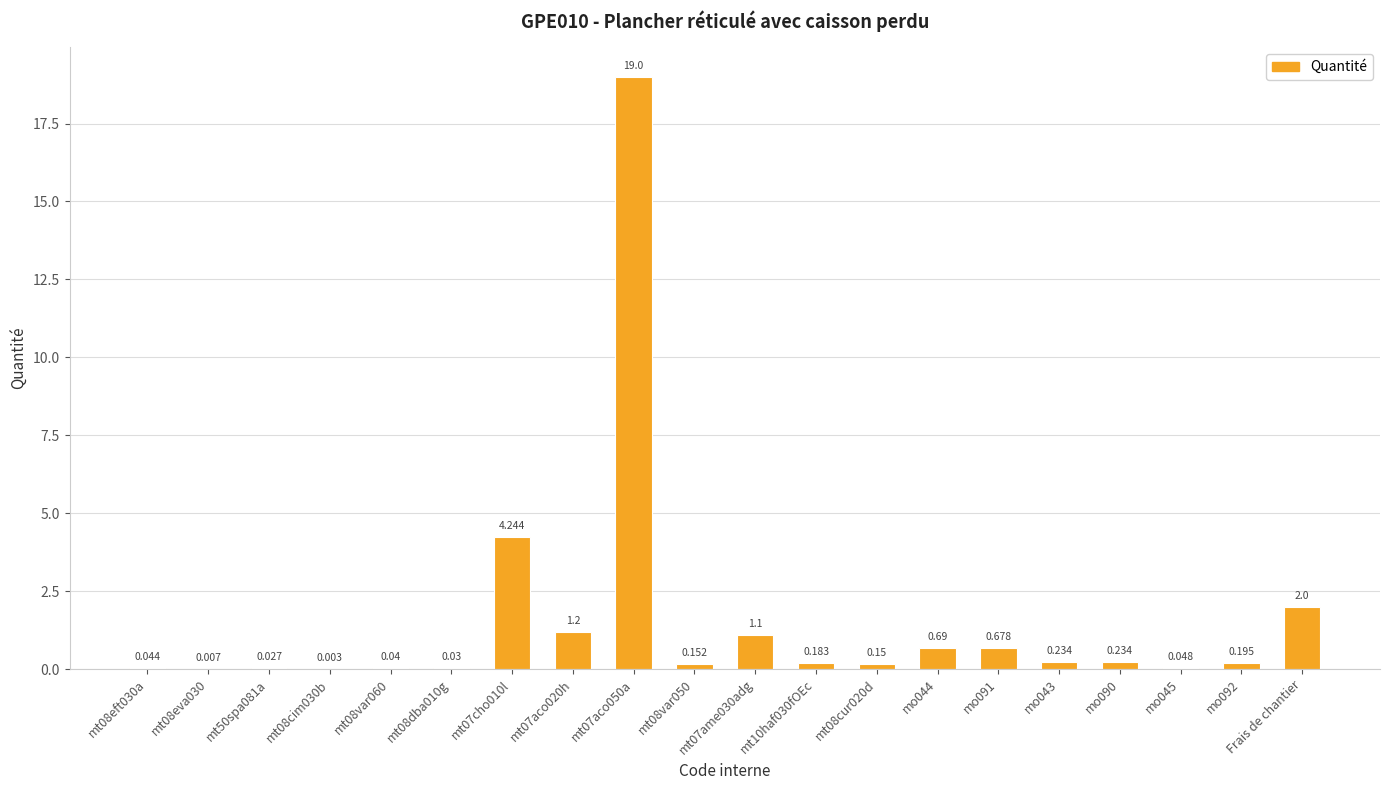

The chart shows a value of 0.2 at mt10haf030fOEc. True or false?

True